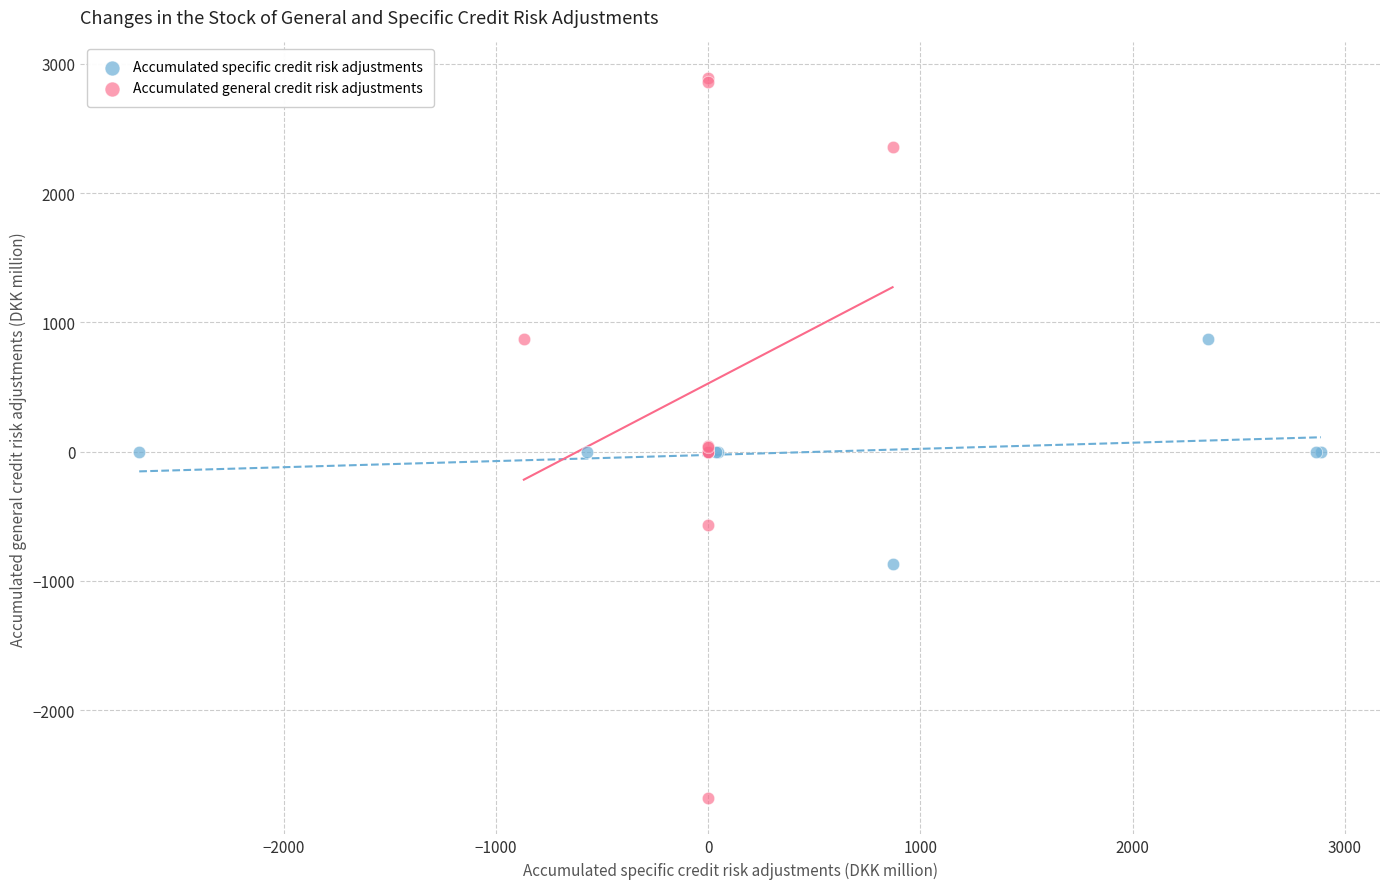

Which series reaches the minimum Y coordinate?

Accumulated general credit risk adjustments